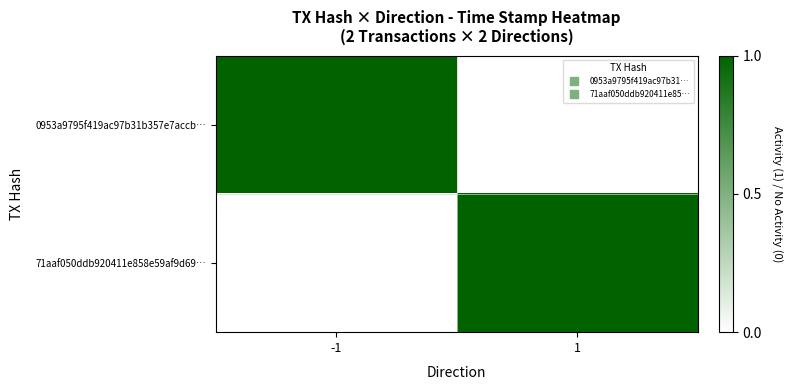

What is the total value across all series at -1?

1